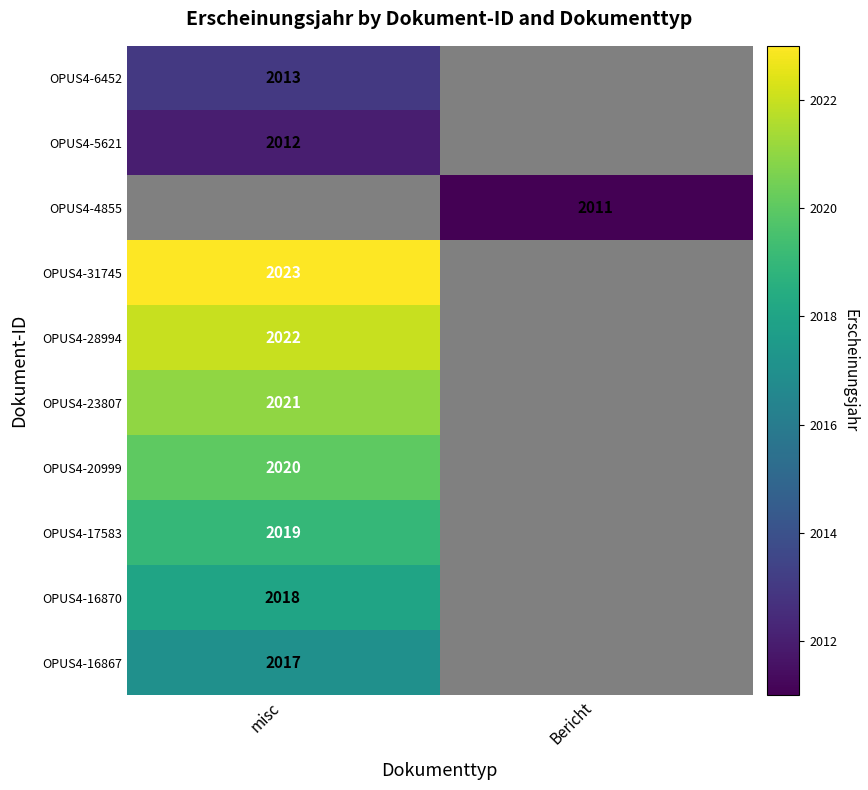

Between misc and Bericht, which series saw the biggest shift?

OPUS4-6452